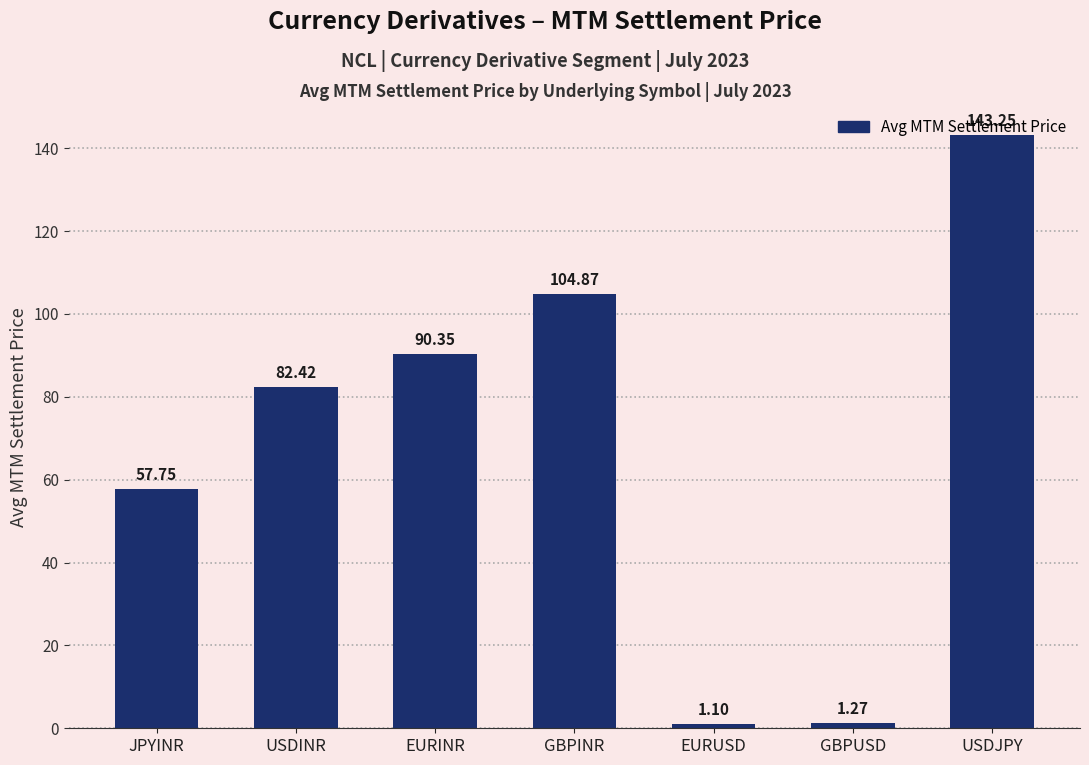

What is the difference between the values at EURUSD and JPYINR?

56.7